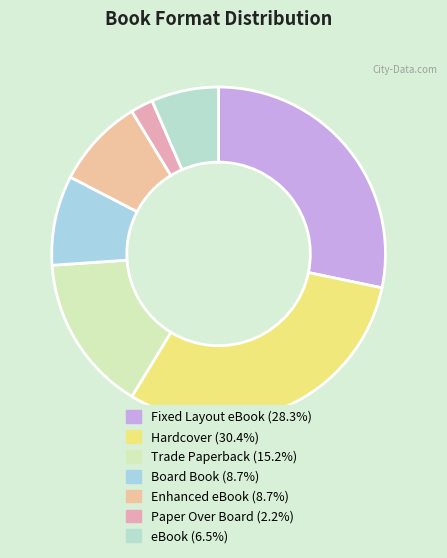

How many slices are in this pie chart?

7